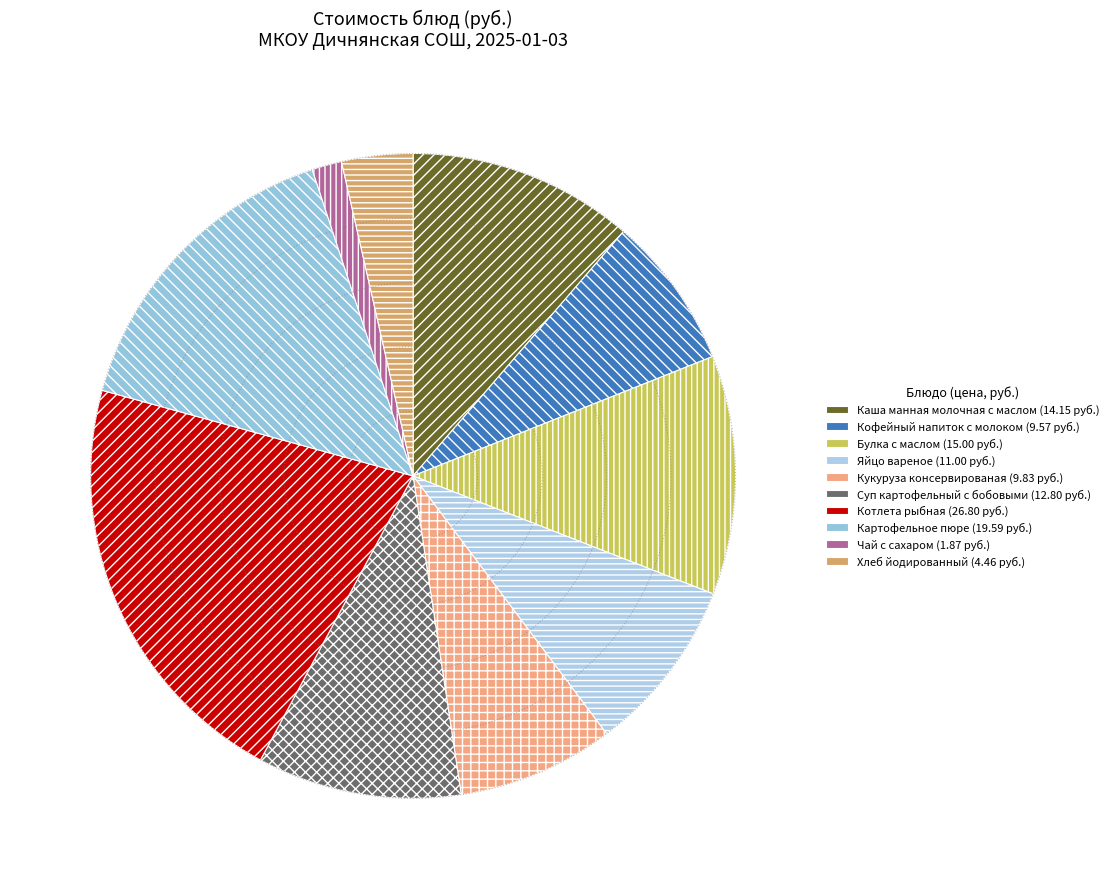

To the nearest percent, what is the combined percentage of Суп картофельный с бобовыми and Булка с маслом?

22%